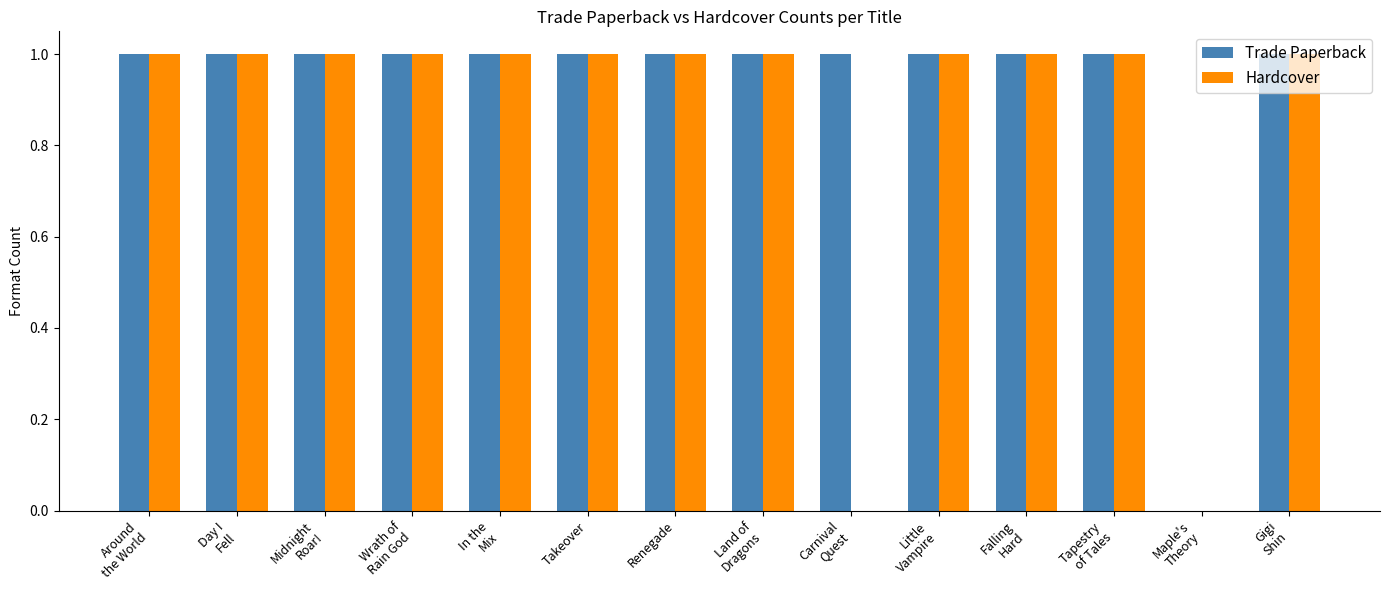

What is the sum of all Hardcover values?

12